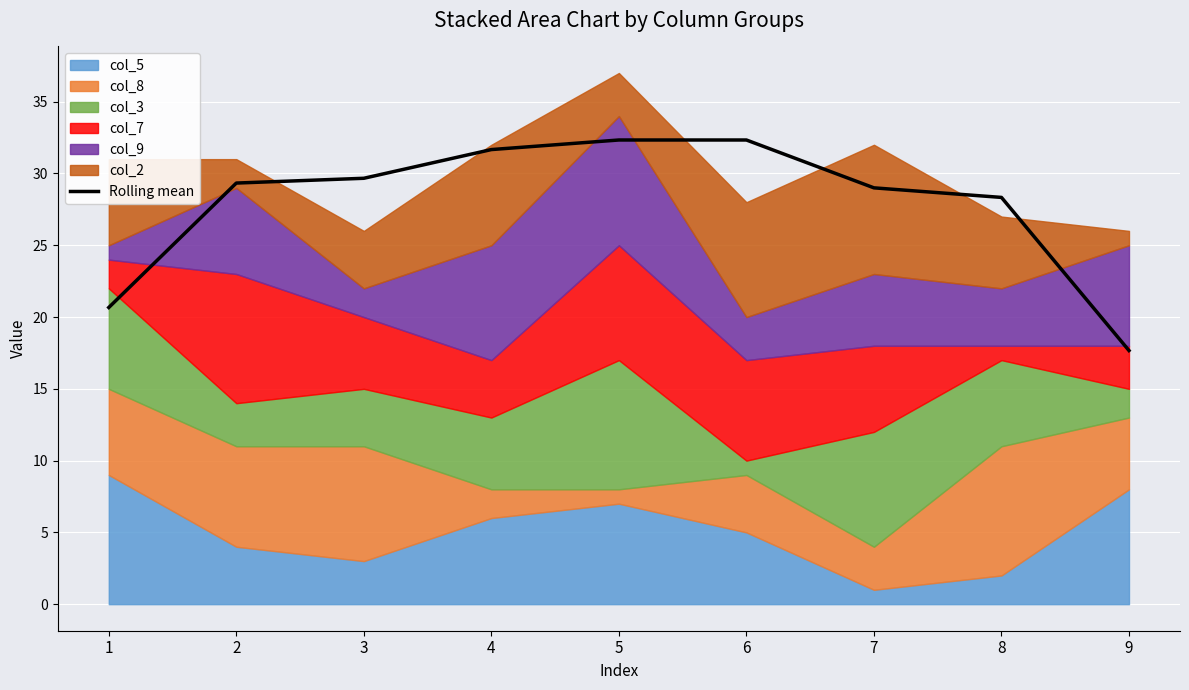

What is the value of the 9th point from the left?

17.7